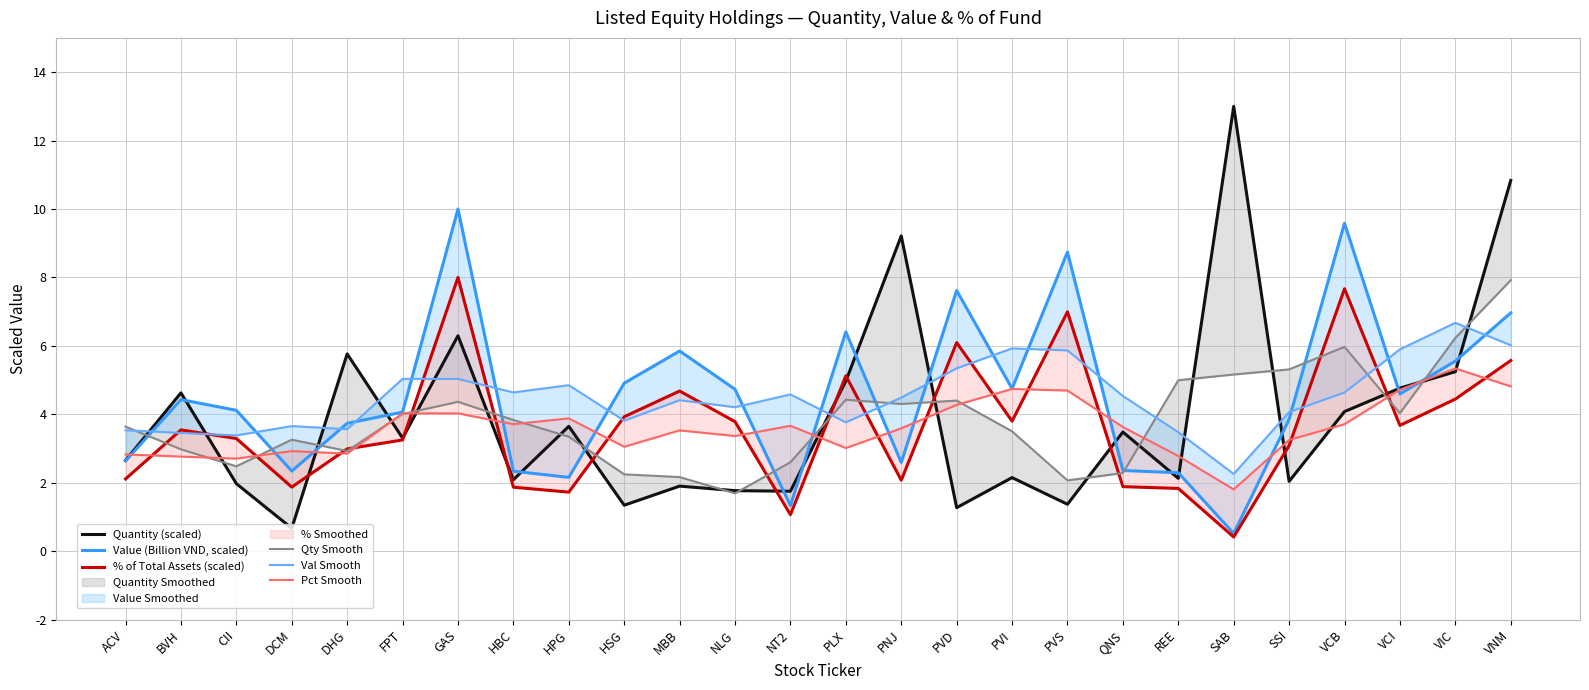

How many distinct data groups are displayed?

6